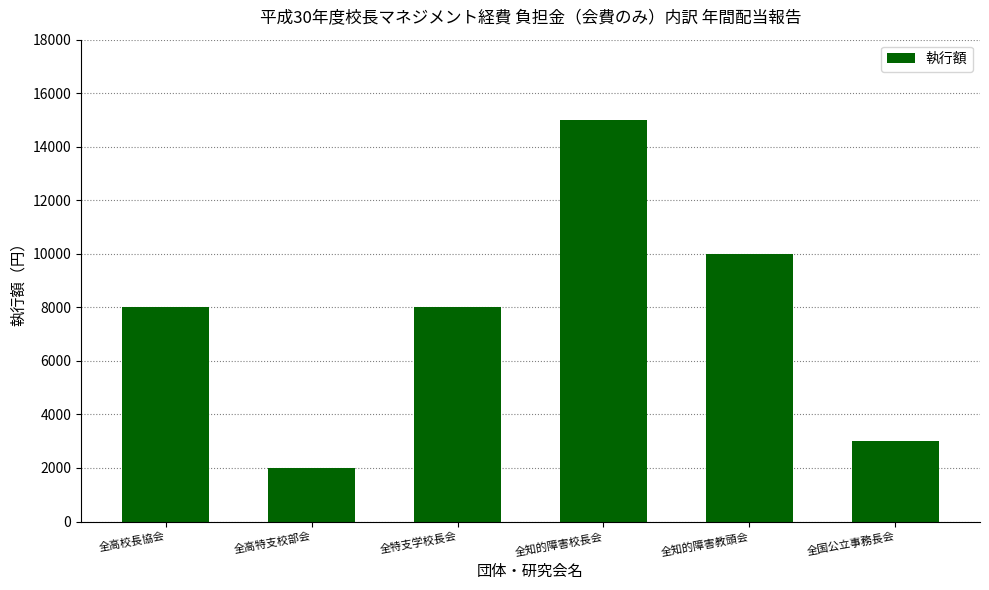

What is the change in value from 全高校長協会 to 全知的障害校長会?

+7000